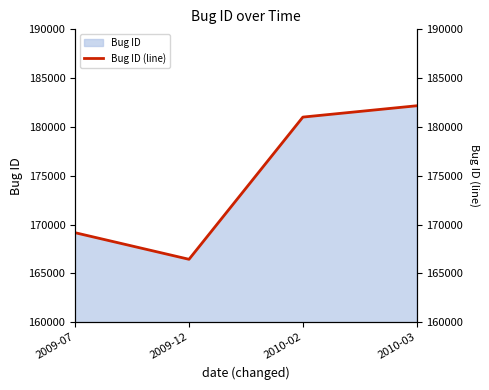

What is the label of the 2nd point from the right?

2010-02